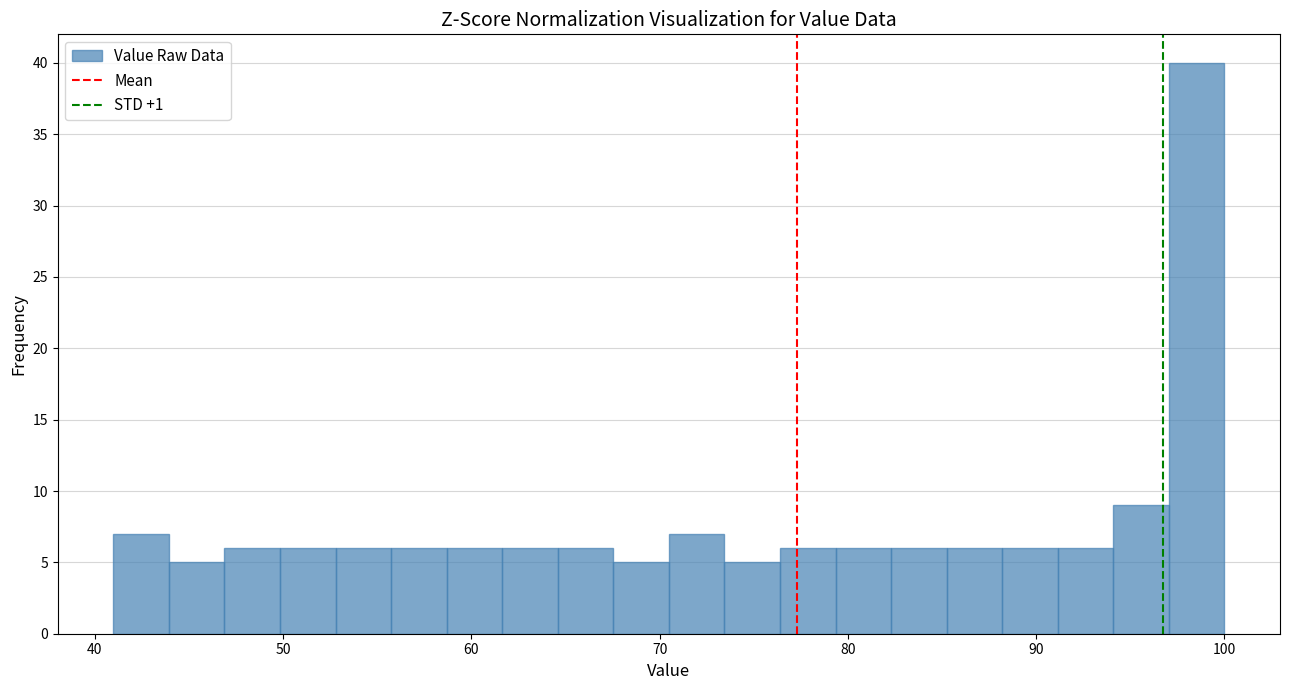

Around what value on the x-axis is the tallest bar? Give the approximate position of its centre, as read against the axis.

99